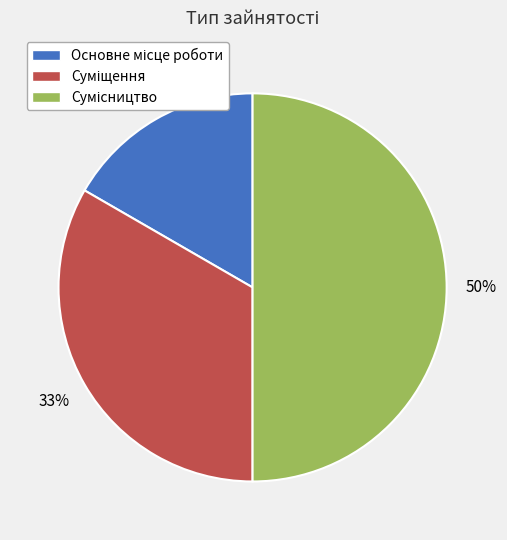

To the nearest percent, what is the average slice percentage?

33%